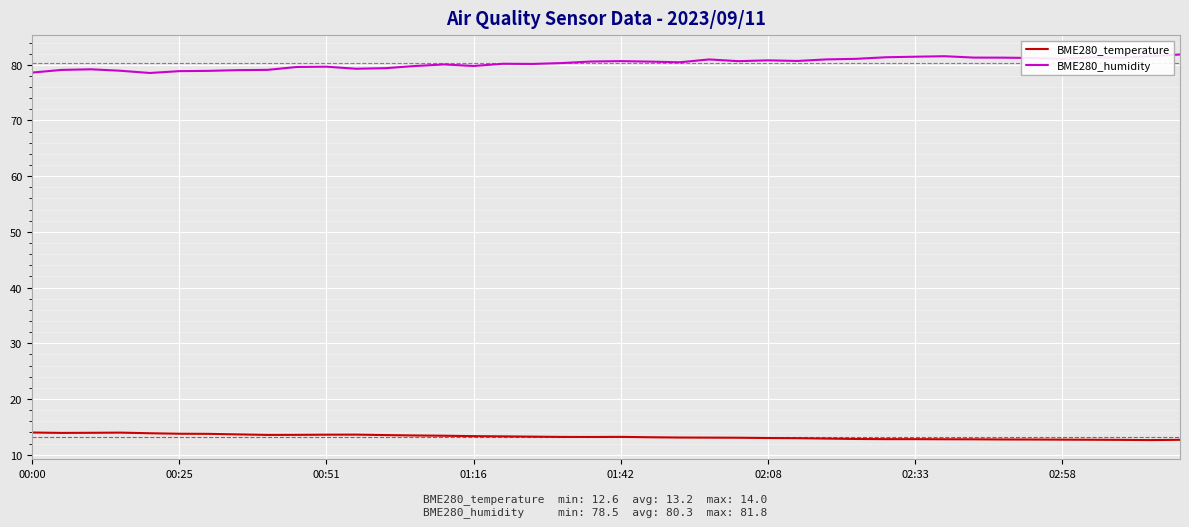

True or false: BME280_humidity and BME280_temperature cross at least once.

False